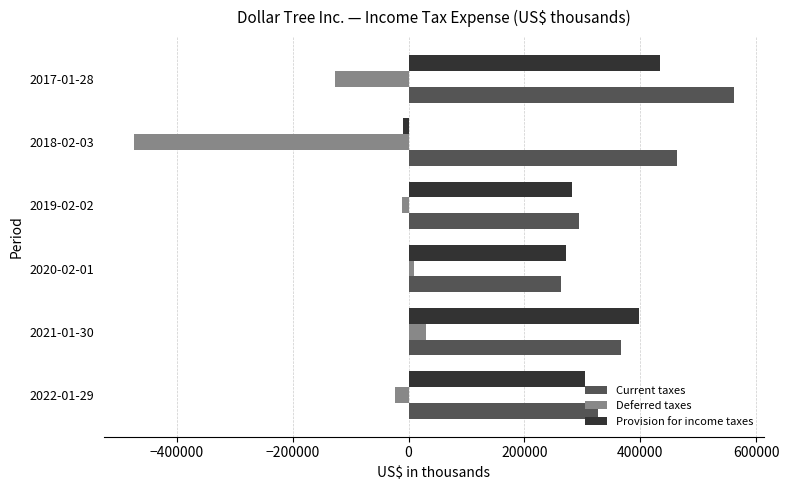

How many categories are shown in the chart?

6